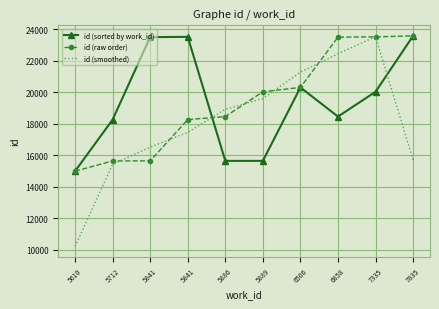

What is the sum of the id (smoothed) values at 5610 and 7335?

33733.7